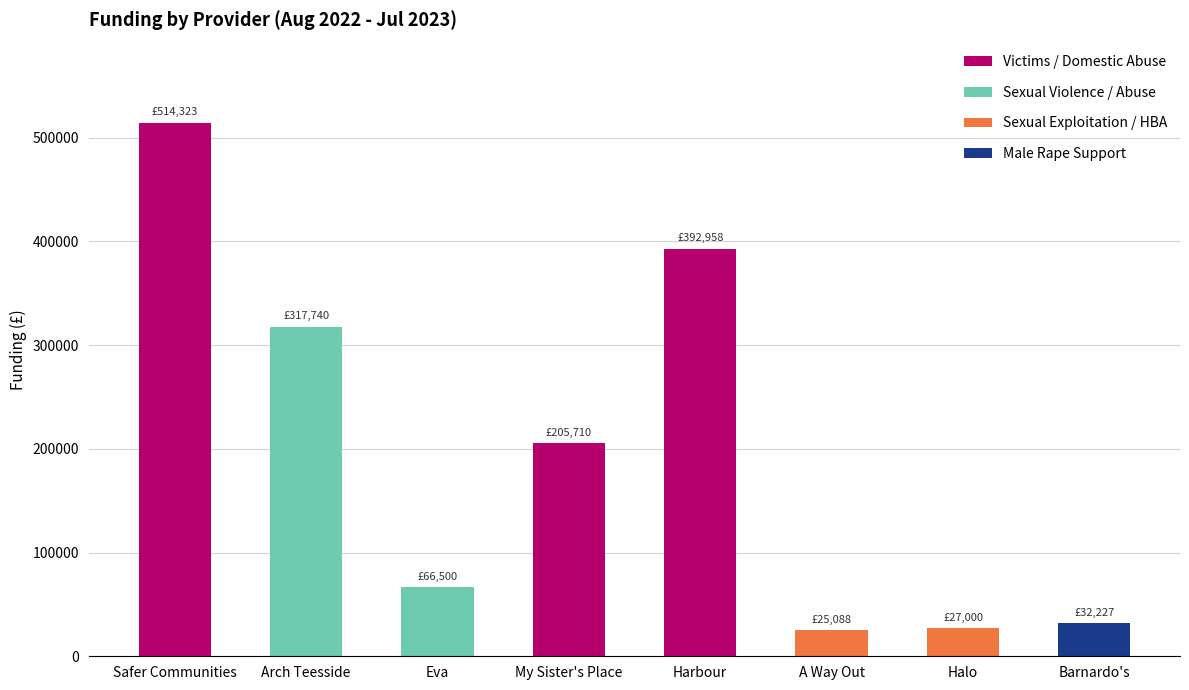

What position from the right is A Way Out?

3